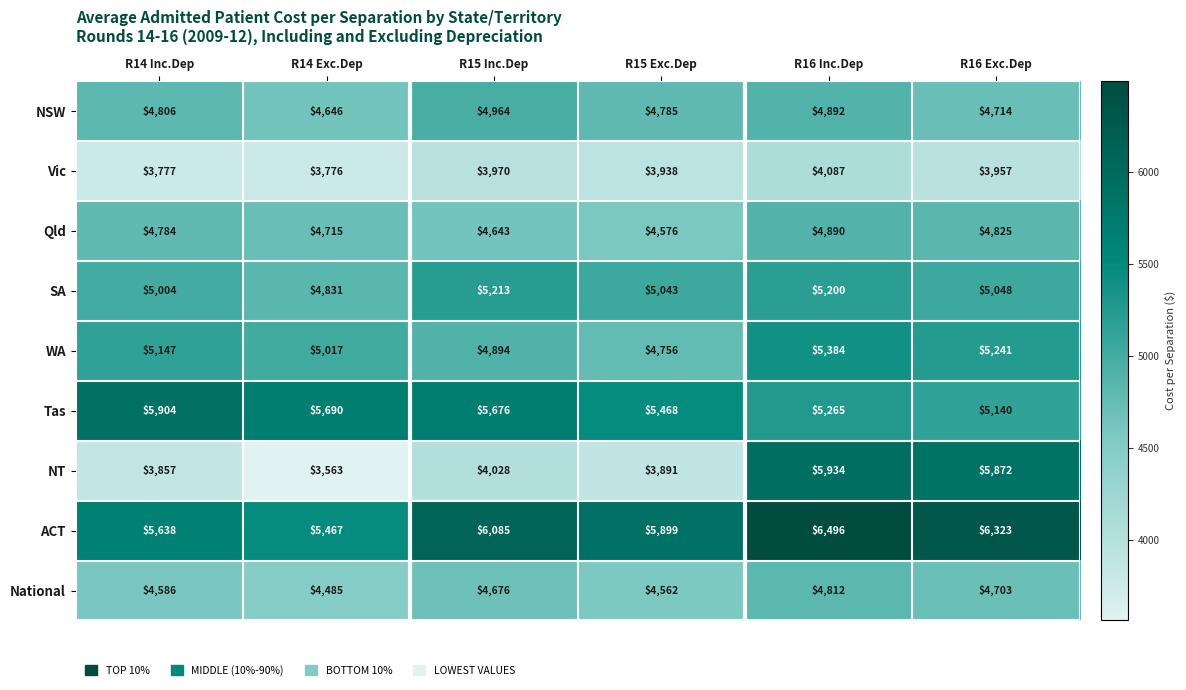

Rank the series at R15 Inc.Dep from highest to lowest value.

ACT, Tas, SA, NSW, WA, National, Qld, NT, Vic